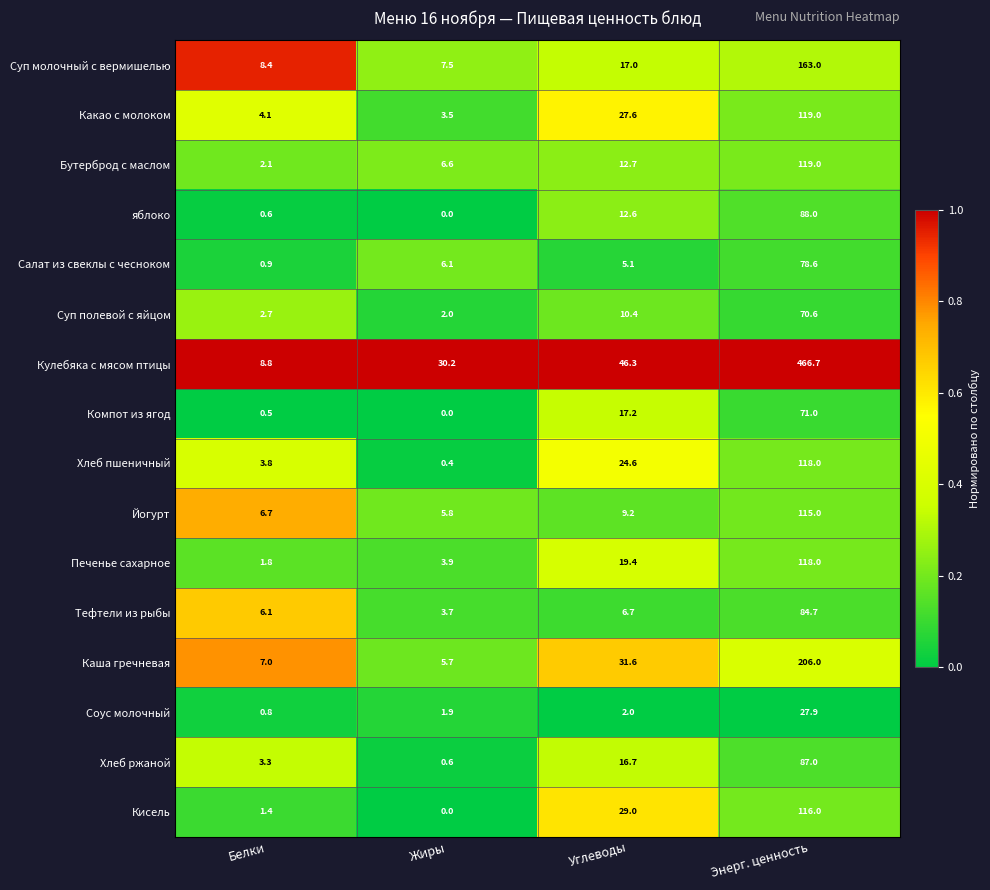

Which series has the largest range (max minus min)?

Кулебяка с мясом птицы